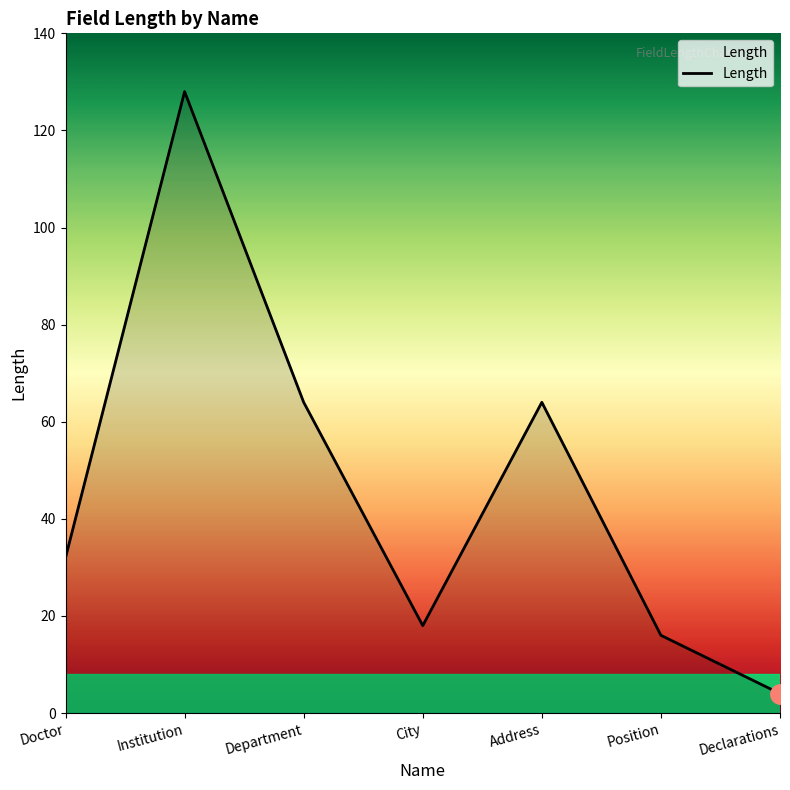

Which label corresponds to the largest value in the chart?

Institution